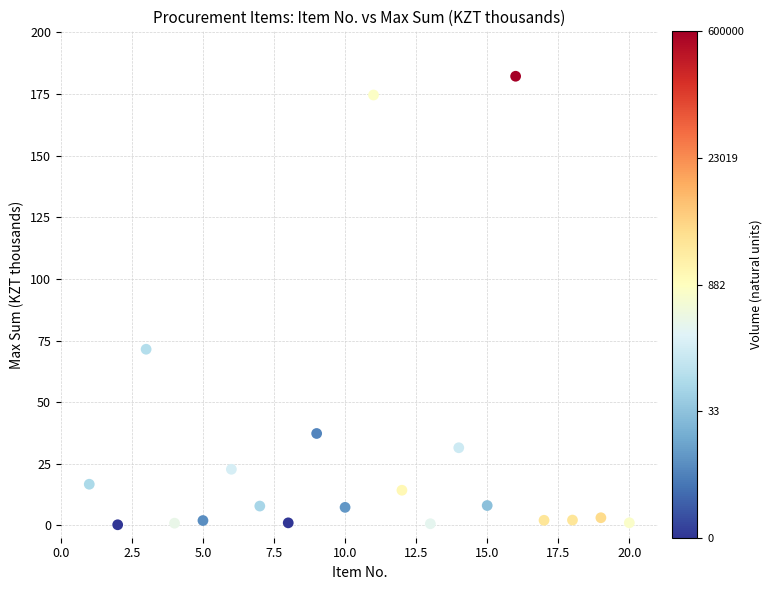

What is the range of Y values (max minus min)?

182.0